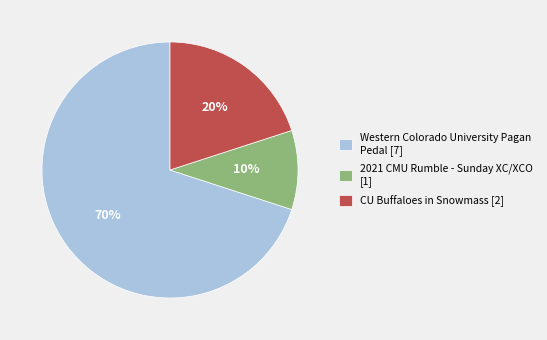

How many slices are in this pie chart?

3